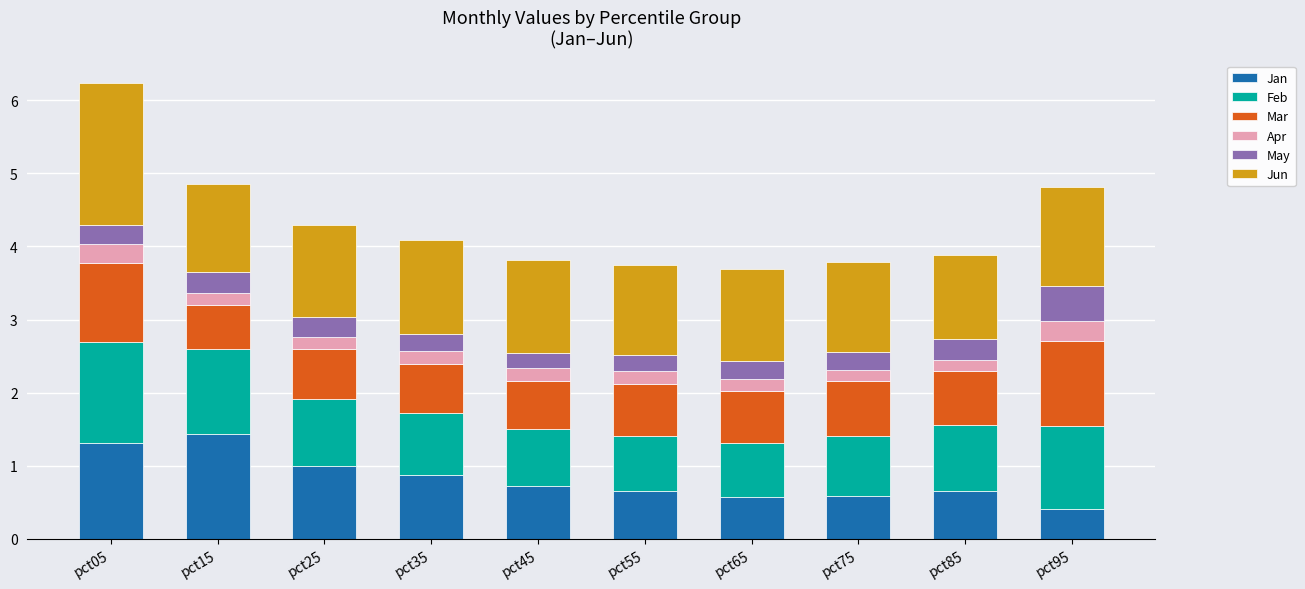

What are all the series names shown in the legend?

Jan, Feb, Mar, Apr, May, Jun